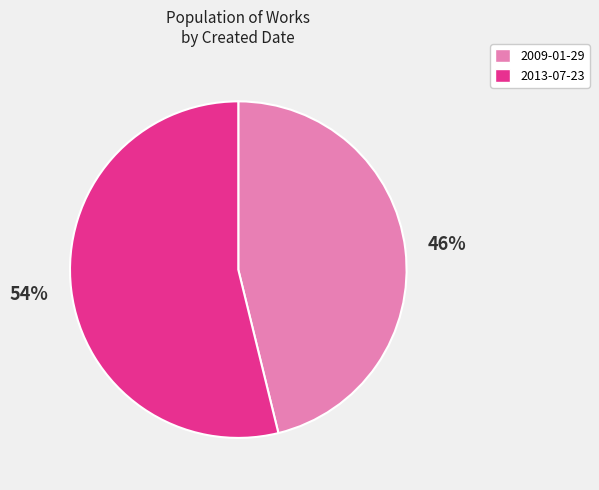

Does any single category account for the majority?

Yes